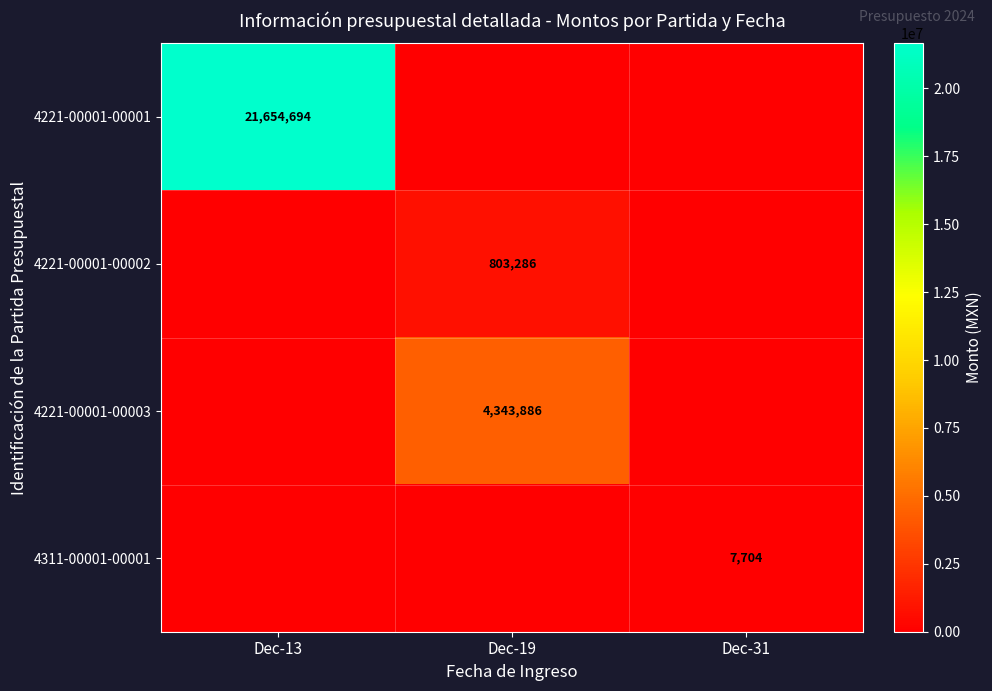

Is it true that 4221-00001-00001 equals 34793162 at Dec-13?

False